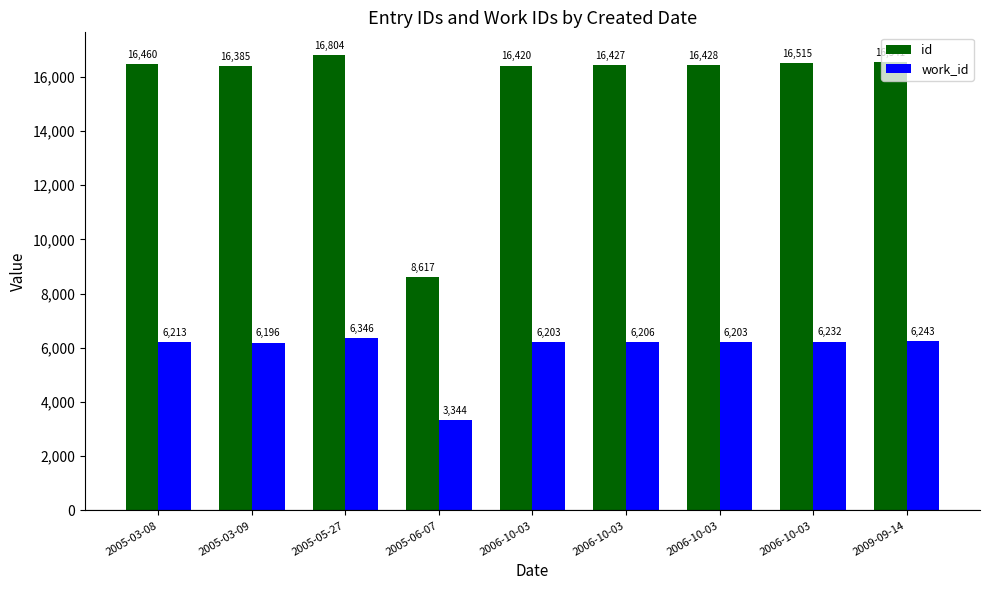

Which category has the highest value across all series?

2005-05-27